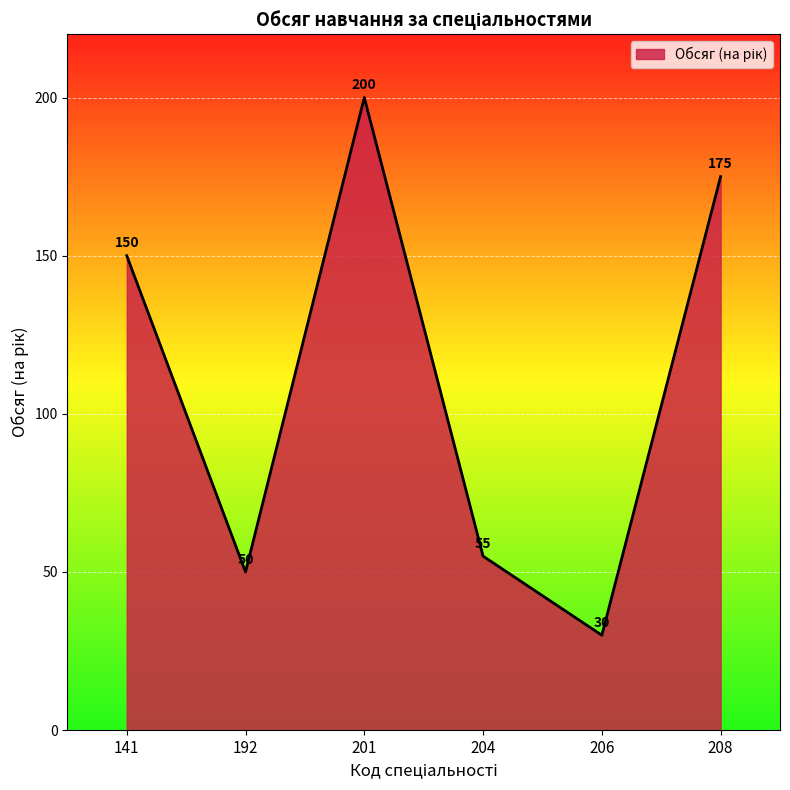

Approximately how many times larger is the value at 141 compared to 206?

5.0